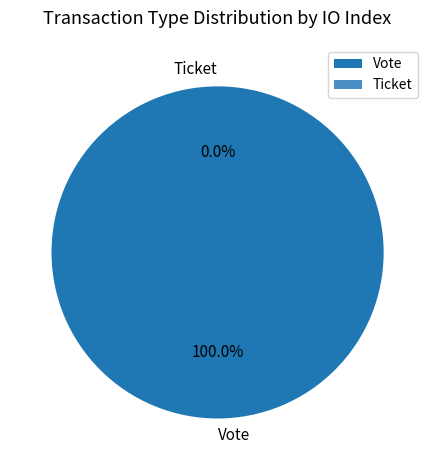

Which category has the smallest portion of the pie?

Ticket